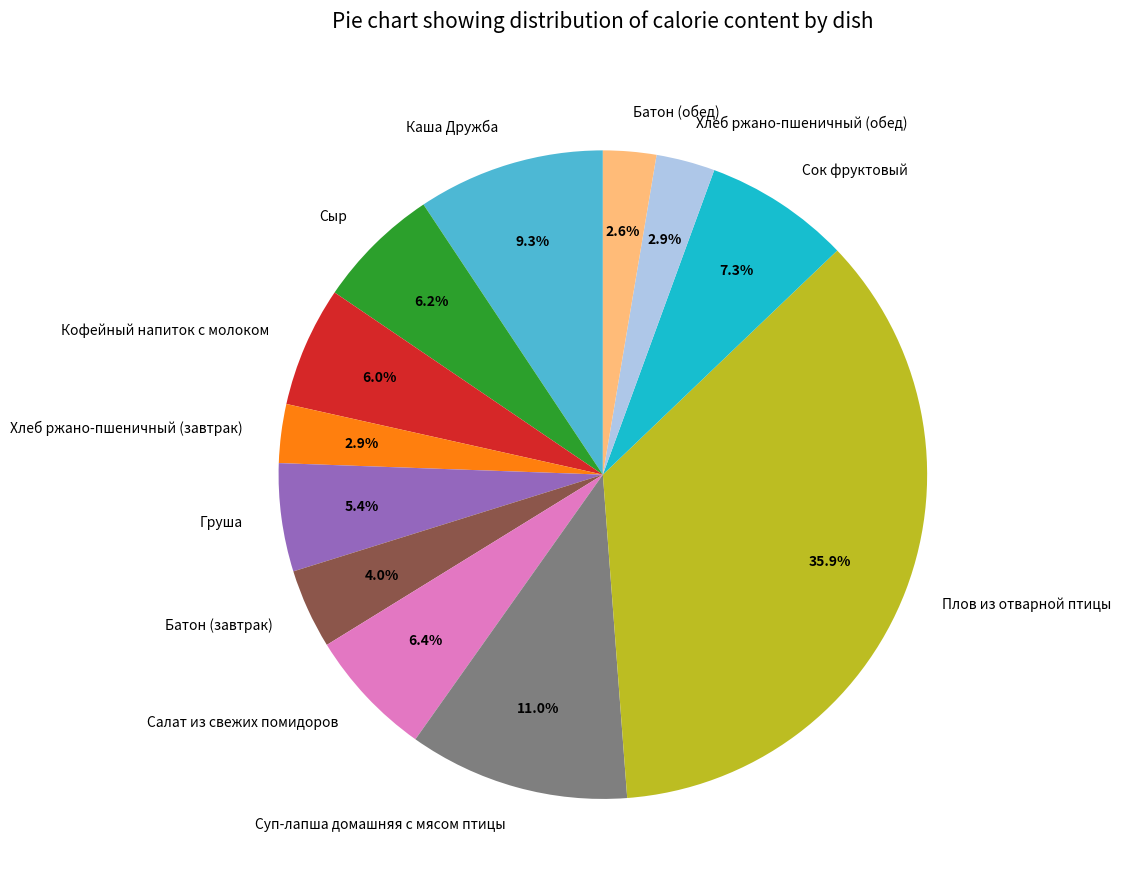

To the nearest percent, what percentage of the pie is Кофейный напиток с молоком?

6%